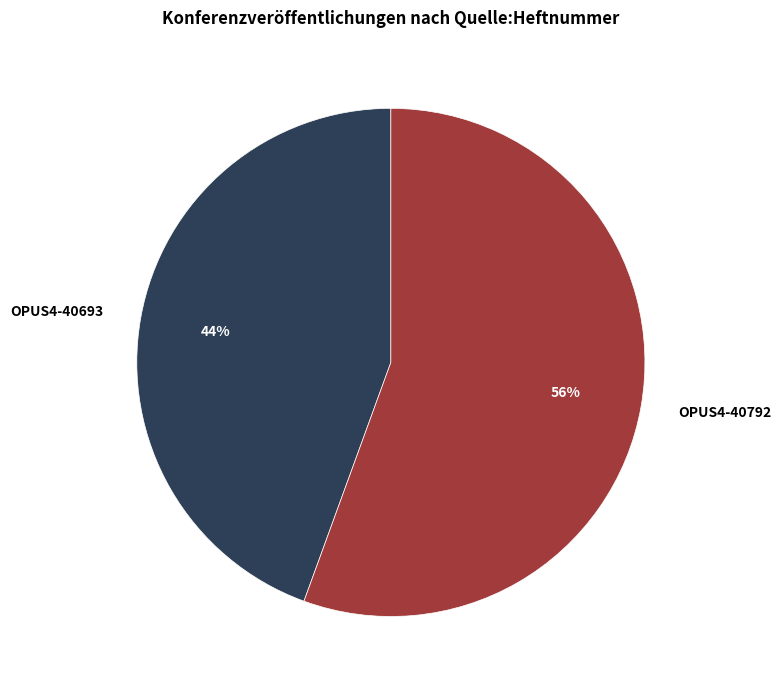

The OPUS4-40792 slice represents 56% of the pie. True or false?

True